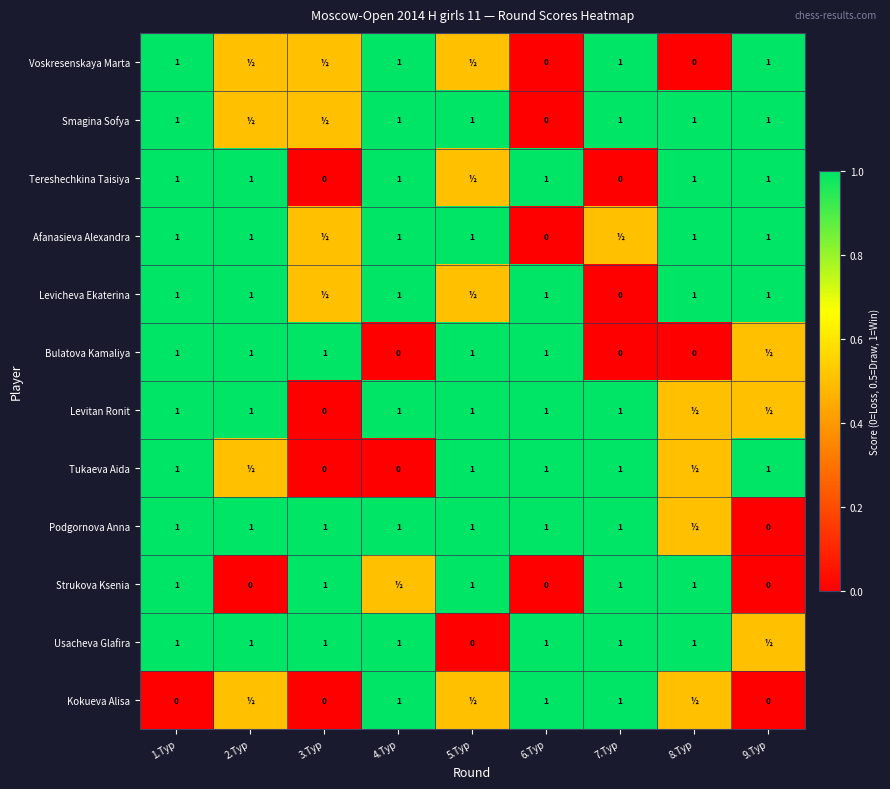

The Bulatova Kamaliya series shows 1.0 at 3.Тур. True or false?

True